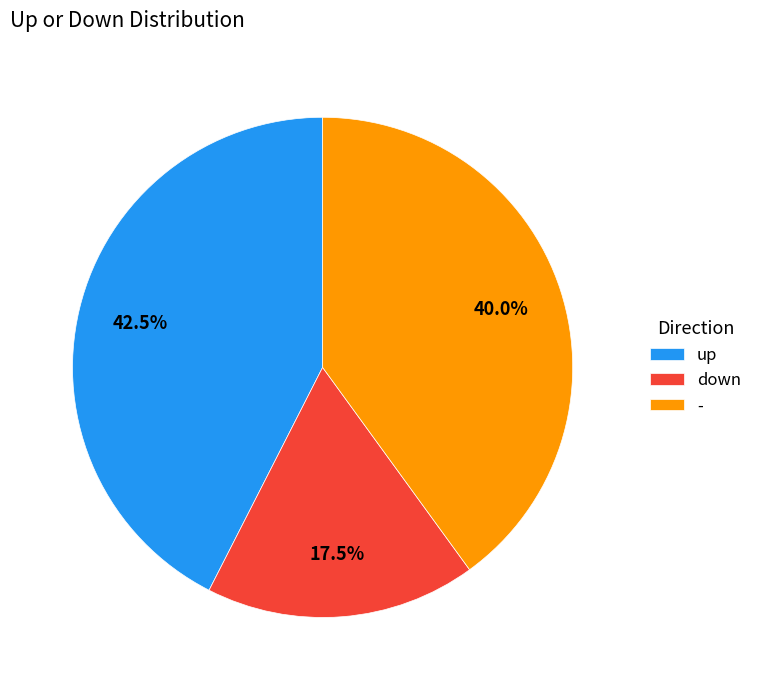

Count the number of slices in the pie.

3